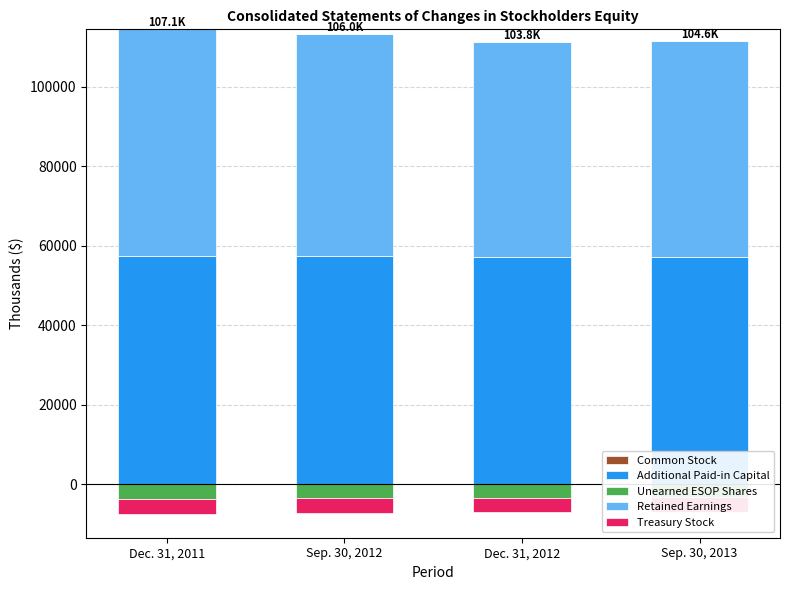

What is the maximum value for Additional Paid-in Capital?

57292